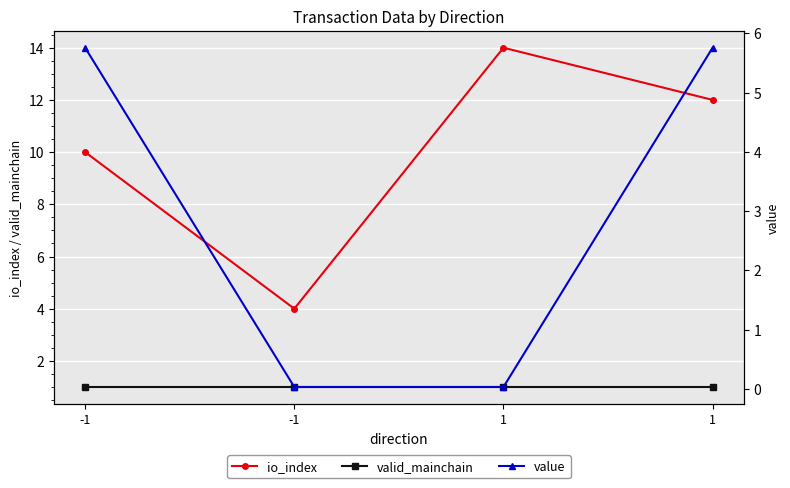

List the series in order of their overall mean, lowest first.

valid_mainchain, value, io_index